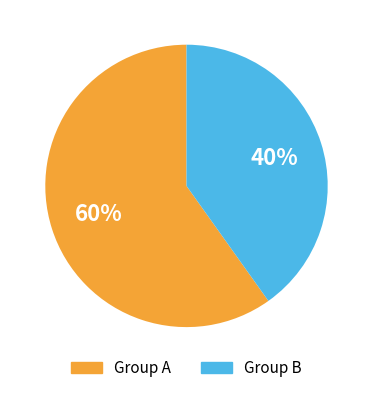

To the nearest percent, what is the difference between the largest and smallest slice percentages?

20%